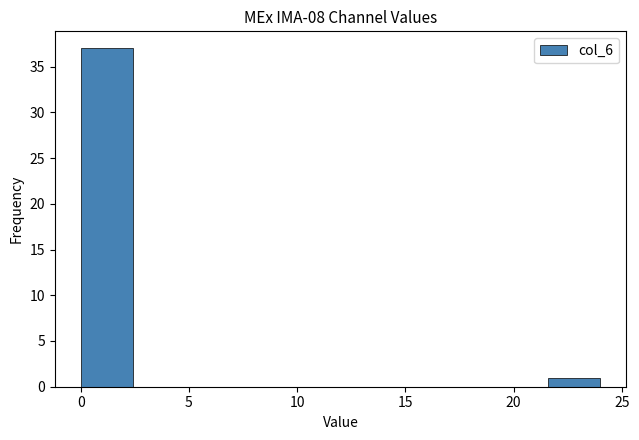

How tall is the bar that spans 0.0 to 2.4 on the x-axis? Neither the bar edges nor the heights are printed on the chart, so give them approximately, as read against the axes.

37